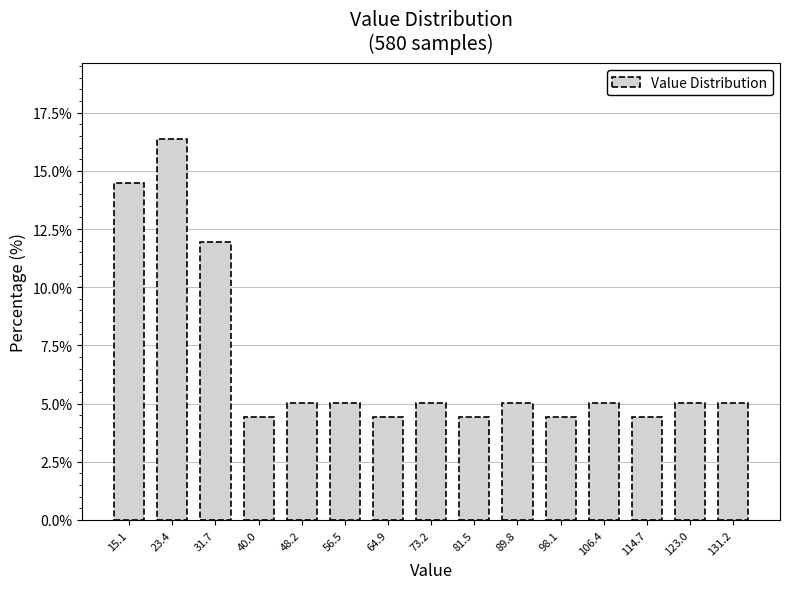

Reading left to right, transcribe this chart: for each bar, give the range it covers on the x-axis and its height. Neither the bar edges nor the heights are printed on the chart, so give them approximately, as read against the axes.

10.9 to 19.2: 14.5
19.2 to 27.5: 16.5
27.5 to 35.8: 12.0
35.8 to 44.1: 4.5
44.1 to 52.4: 5.0
52.4 to 60.7: 5.0
60.7 to 69.0: 4.5
69.0 to 77.3: 5.0
77.3 to 85.6: 4.5
85.6 to 93.9: 5.0
93.9 to 102.2: 4.5
102.2 to 110.5: 5.0
110.5 to 118.8: 4.5
118.8 to 127.1: 5.0
127.1 to 135.4: 5.0